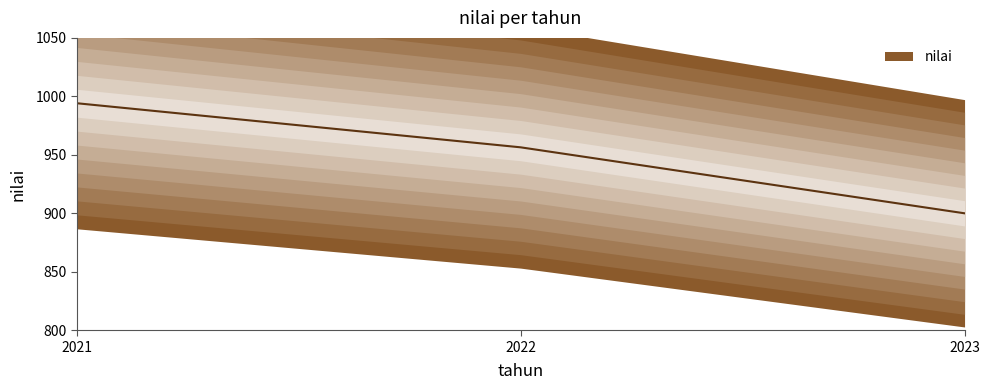

At which label is the value closest to 947?

2022